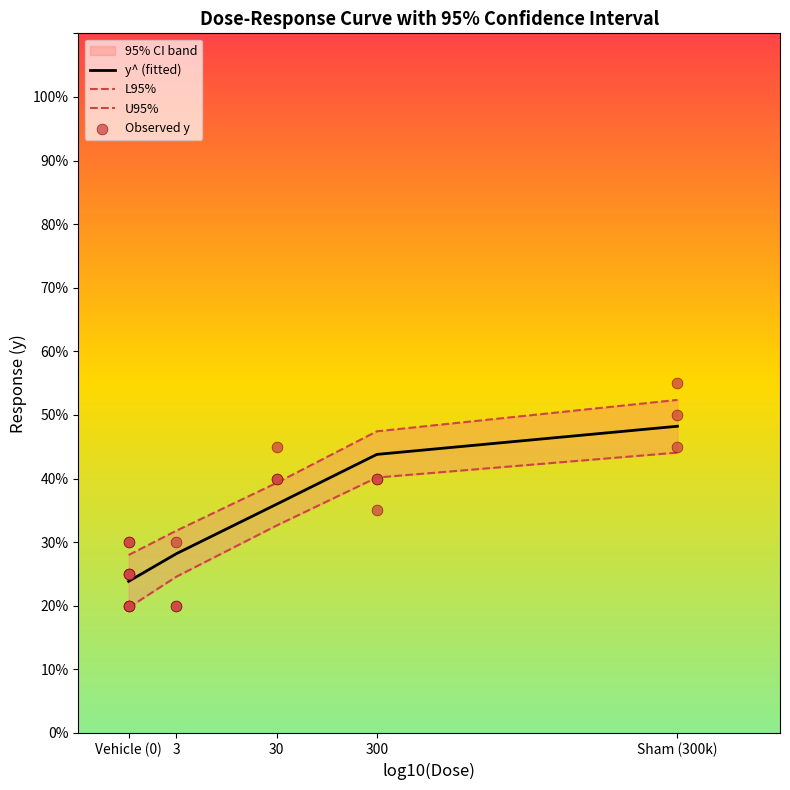

Which series contains the highest Y value?

y